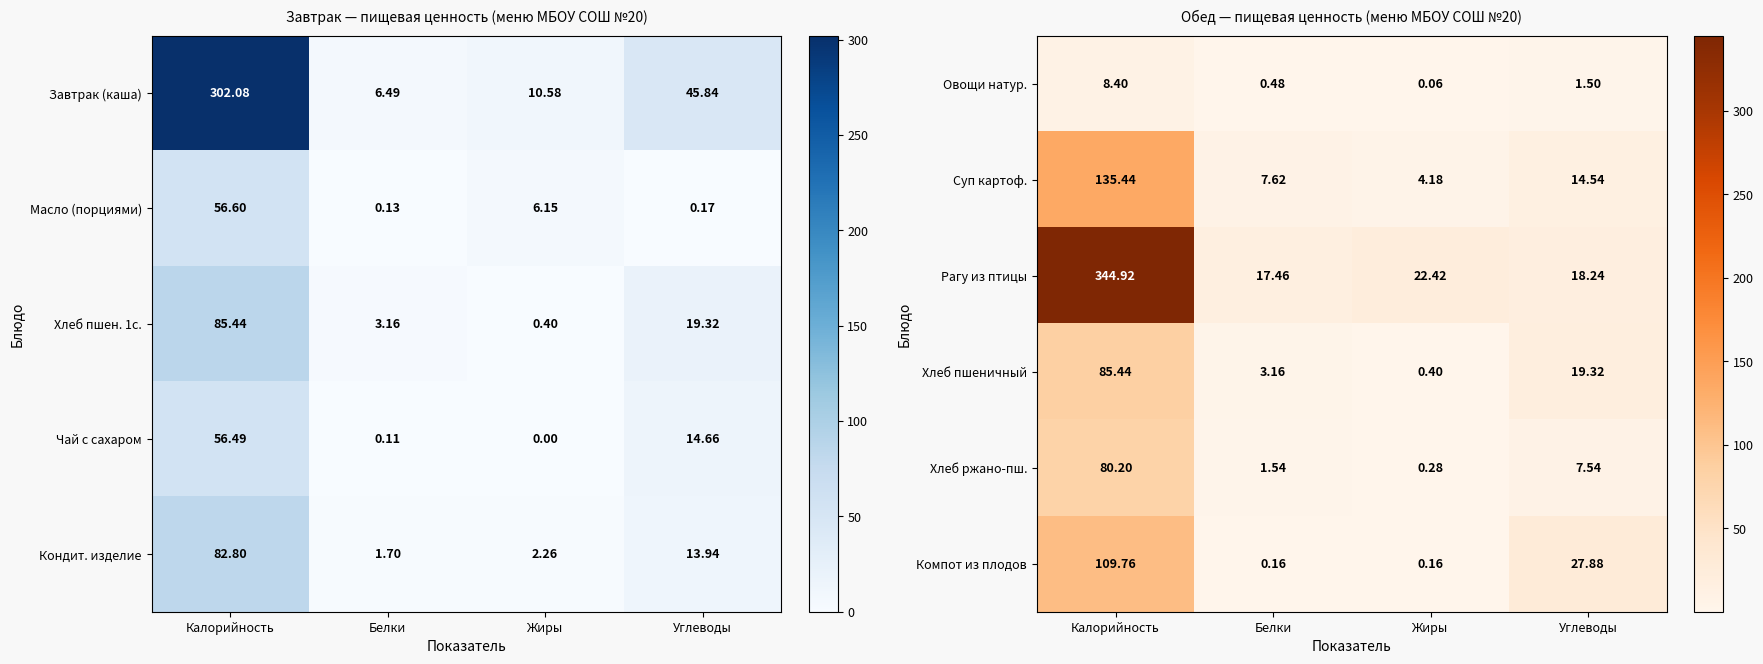

What is the total value across all series at Жиры?

27.5